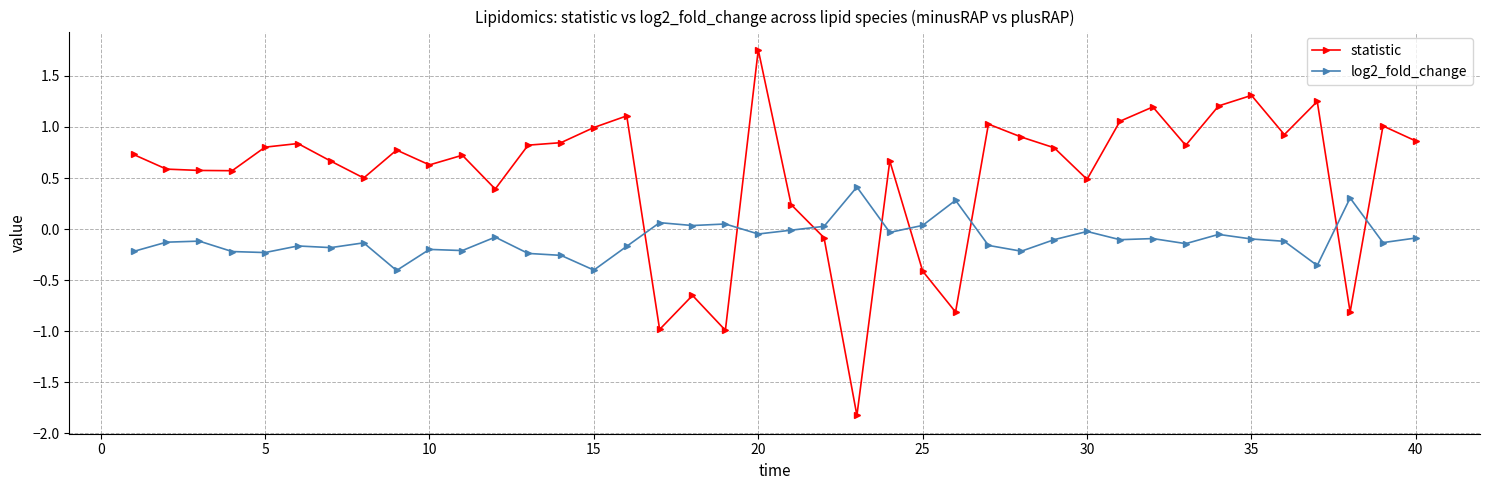

True or false: log2_fold_change has more than 0 points higher than both neighbors.

True